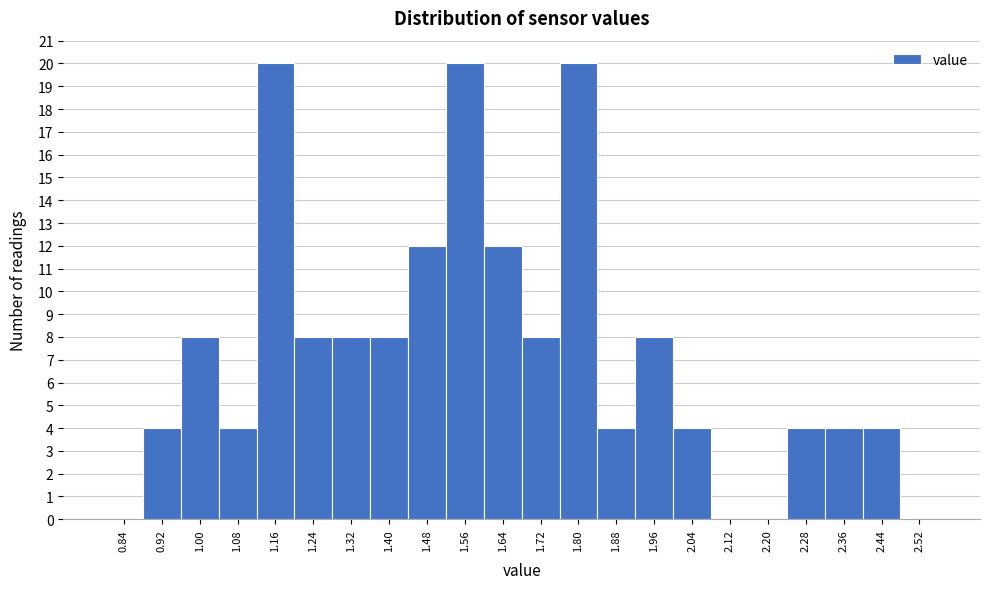

Reading left to right, what are all the values shown in this chart?

0.84=0	0.92=4	1.00=8	1.08=4	1.16=20	1.24=8	1.32=8	1.40=8	1.48=12	1.56=20	1.64=12	1.72=8	1.80=20	1.88=4	1.96=8	2.04=4	2.12=0	2.20=0	2.28=4	2.36=4	2.44=4	2.52=0